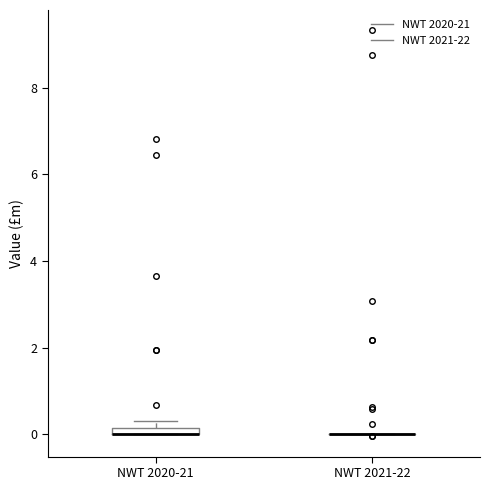

Where is the lower edge of the box for NWT 2020-21 on the y-axis? The values are not printed on the chart, so give them approximately, as read against the axis.

0.0